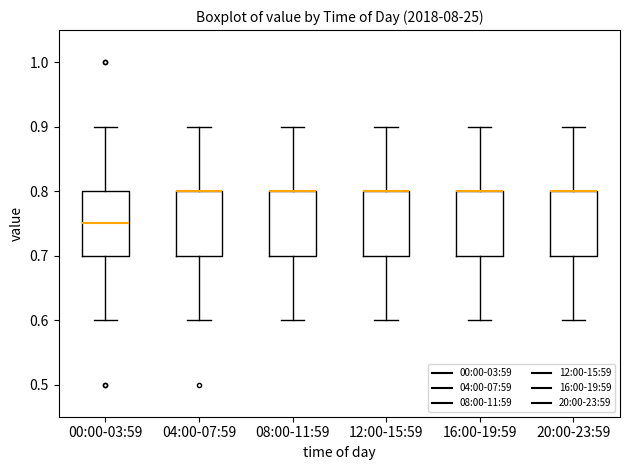

Reading left to right, read every box against the y-axis: the position of its median line, the range the box covers, and the ends of its whiskers. The values are not printed on the chart, so give them approximately, as read against the axis.

00:00-03:59: median 0.75, box 0.70 to 0.80, whiskers 0.60 to 0.90
04:00-07:59: median 0.80 (drawn on the box's upper edge), box 0.70 to 0.80, whiskers 0.60 to 0.90
08:00-11:59: median 0.80 (drawn on the box's upper edge), box 0.70 to 0.80, whiskers 0.60 to 0.90
12:00-15:59: median 0.80 (drawn on the box's upper edge), box 0.70 to 0.80, whiskers 0.60 to 0.90
16:00-19:59: median 0.80 (drawn on the box's upper edge), box 0.70 to 0.80, whiskers 0.60 to 0.90
20:00-23:59: median 0.80 (drawn on the box's upper edge), box 0.70 to 0.80, whiskers 0.60 to 0.90